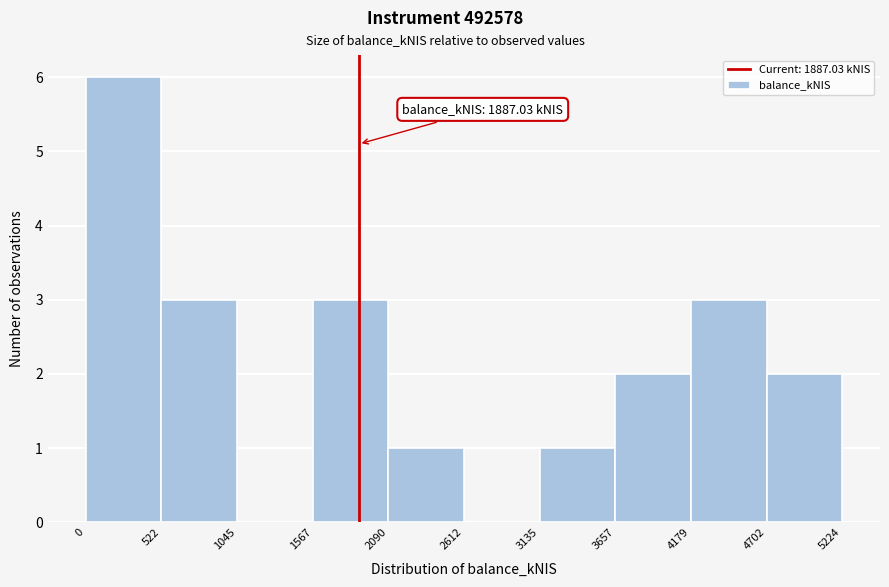

Over which range of the x-axis is the bar tallest?

0 to 522